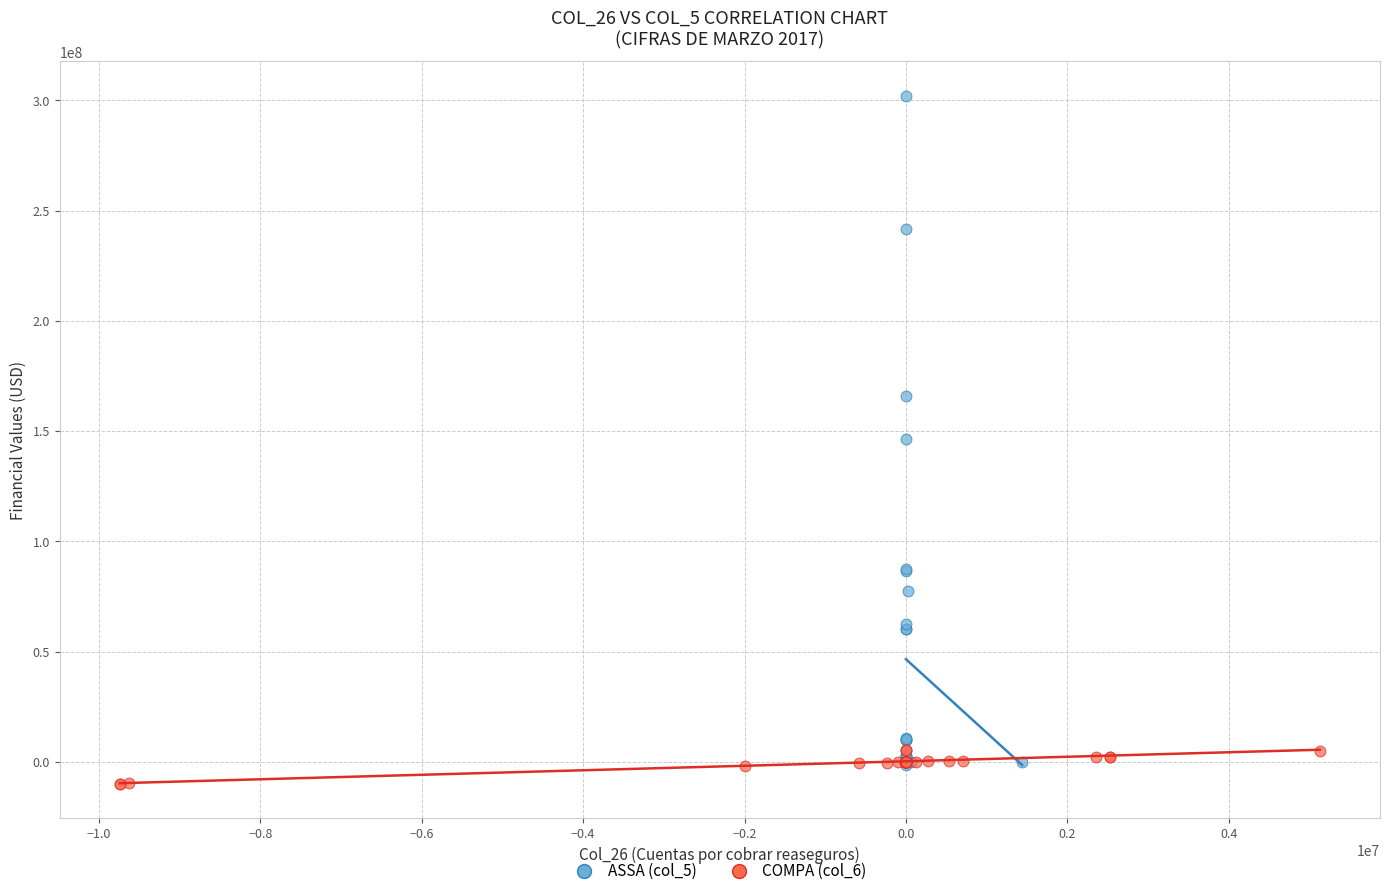

Which series has the largest Y range (max minus min)?

ASSA (col_5)